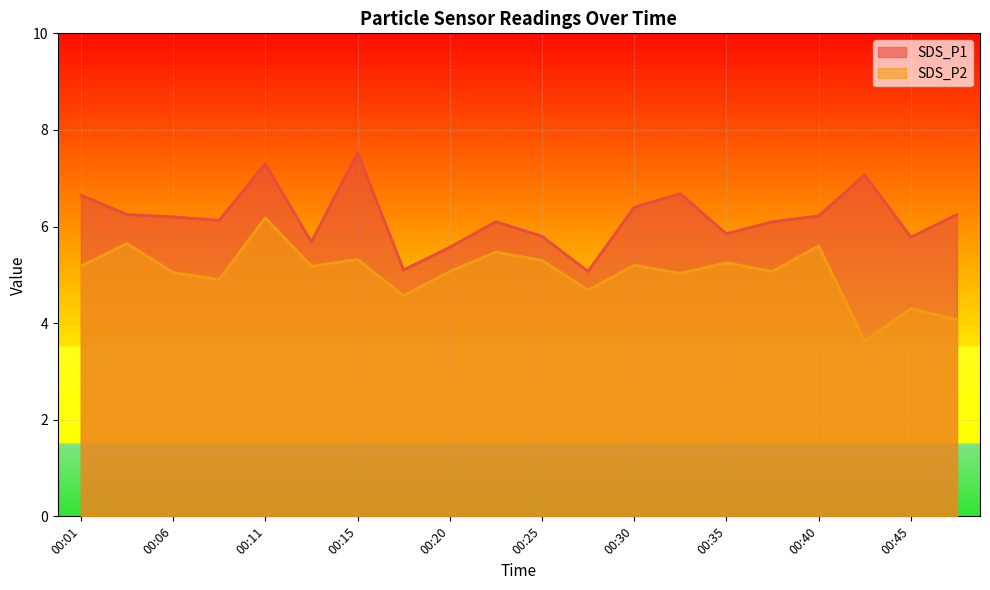

What is the average value of the SDS_P2 series?

5.0